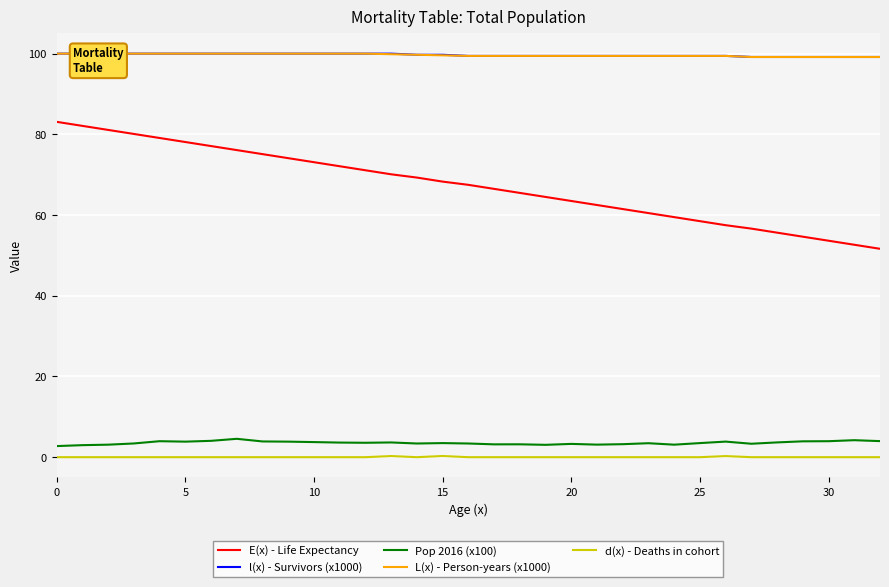

How many data points does each series have?

33